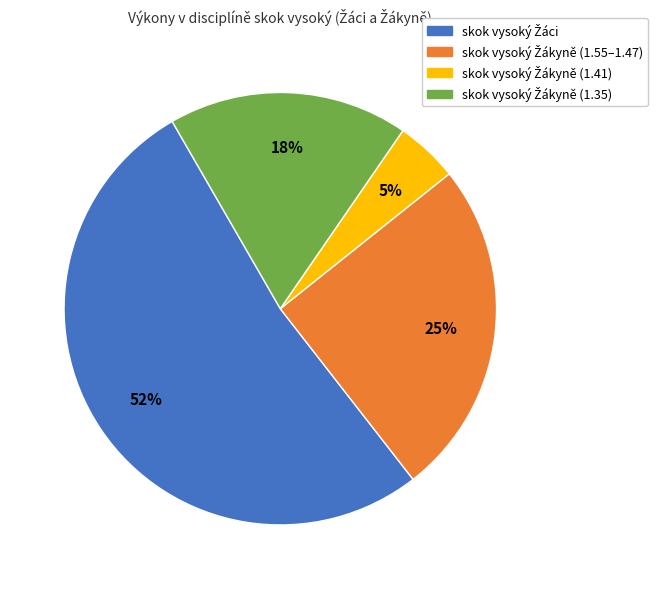

To the nearest percent, what is the average slice percentage?

25%